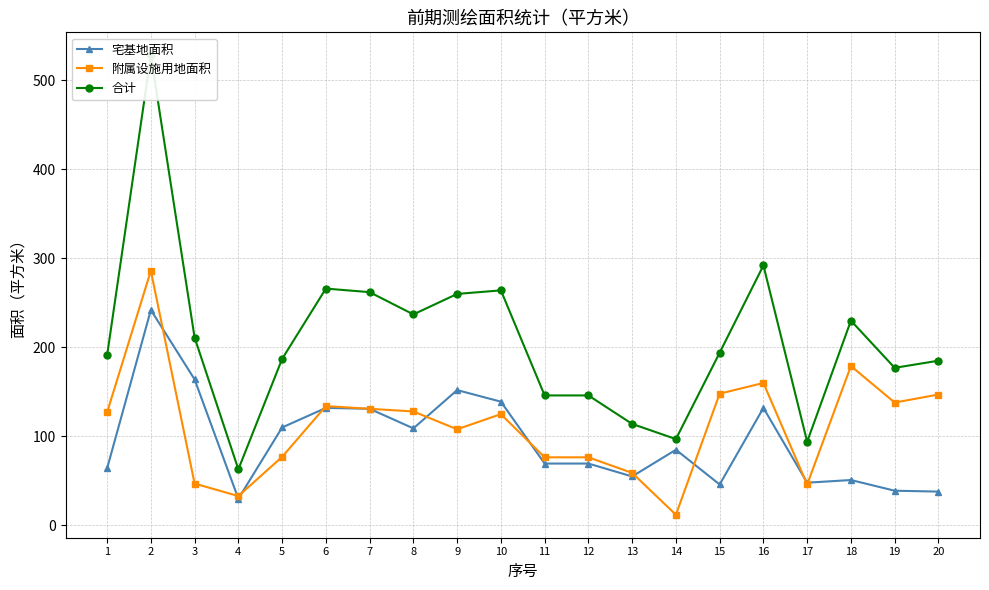

How many series are shown in this chart?

3